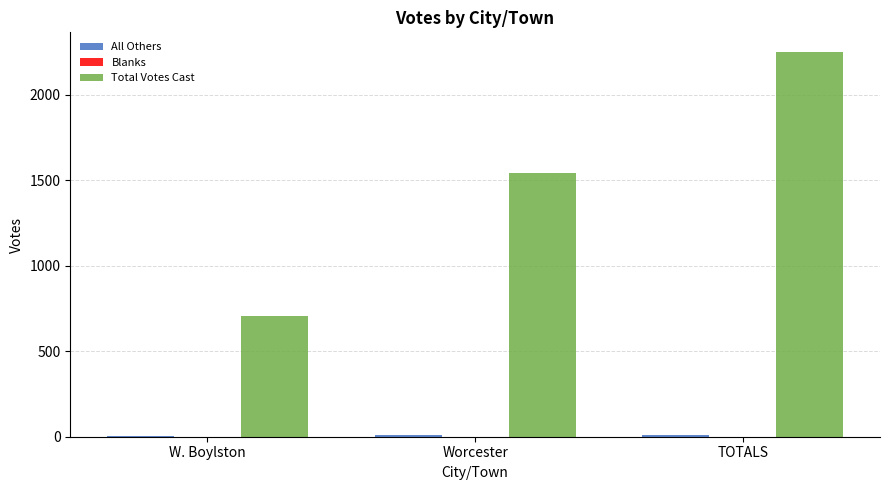

The value of Total Votes Cast at TOTALS is 3591. True or false?

False